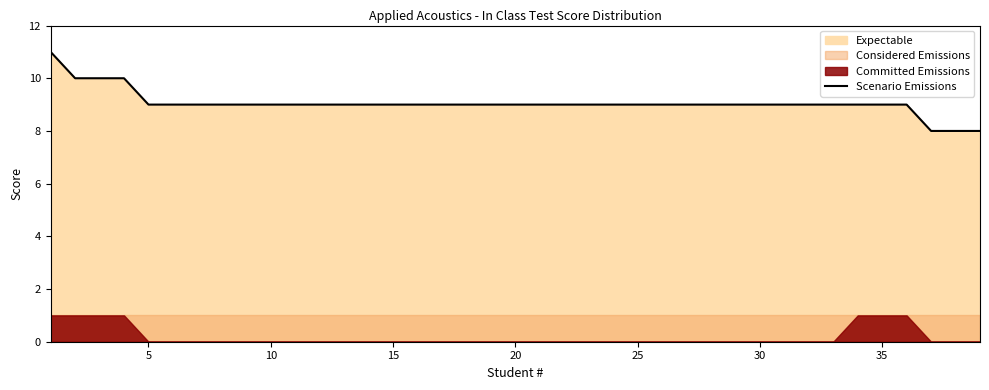

Is it true that Scenario Emissions equals 13 at 15?

False